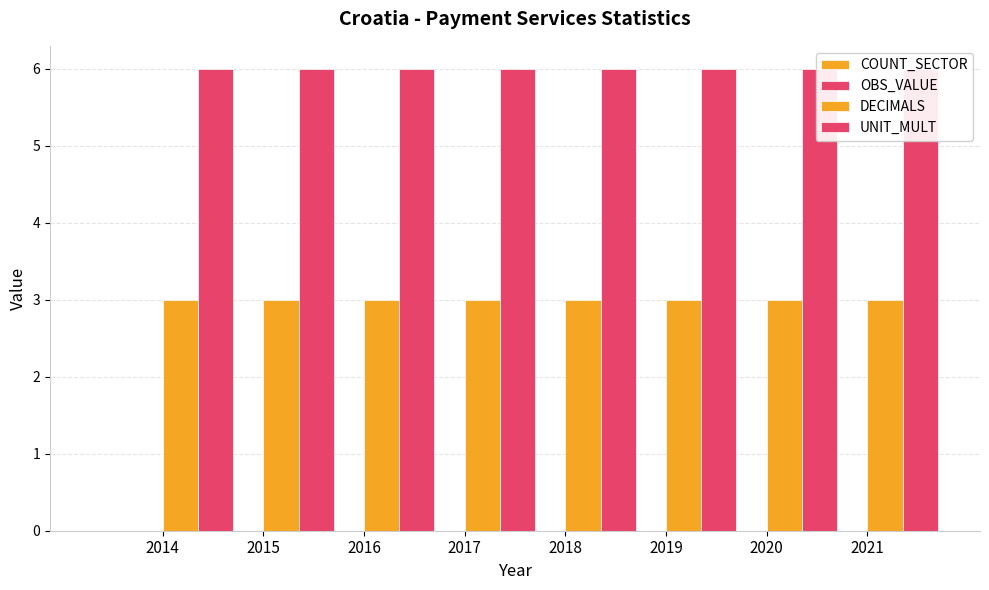

What is the sum of the DECIMALS values at 2019 and 2015?

6